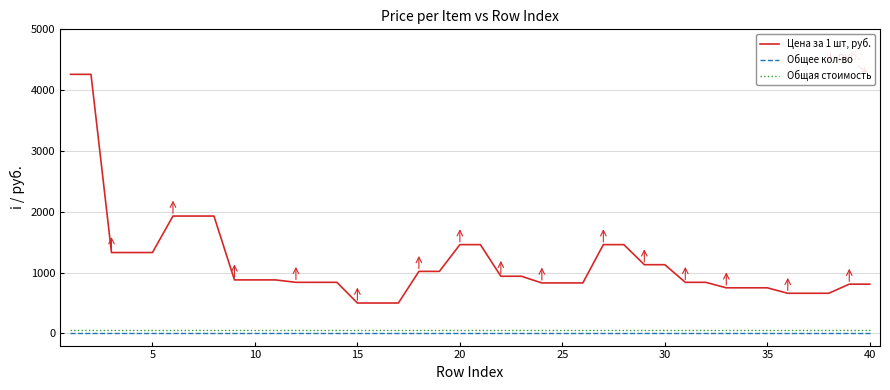

Rank the series by their maximum value, from lowest to highest.

Общее кол-во, Общая стоимость, Цена за 1 шт, руб.